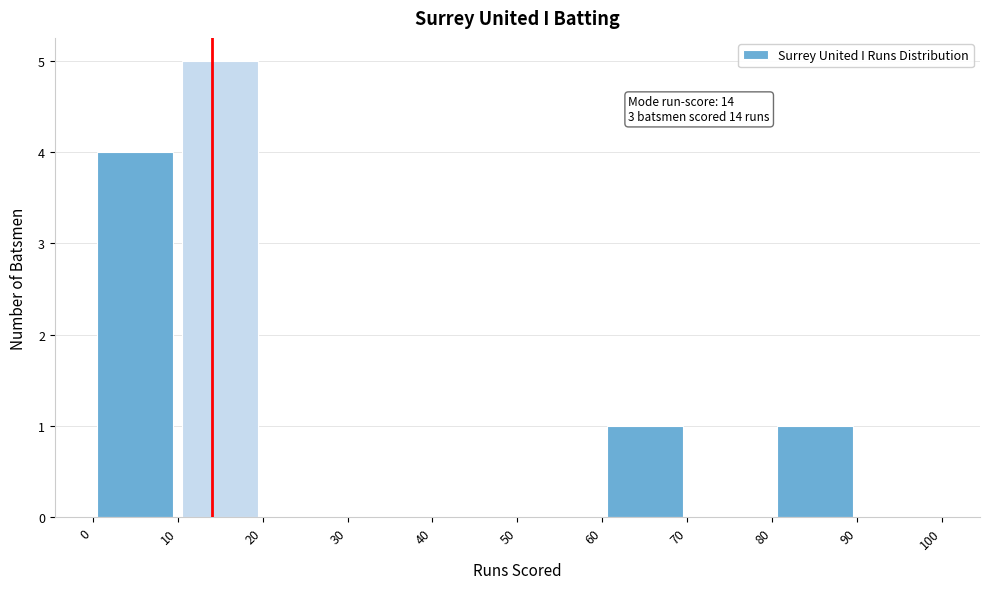

Over which range of the x-axis is the bar tallest?

10 to 20